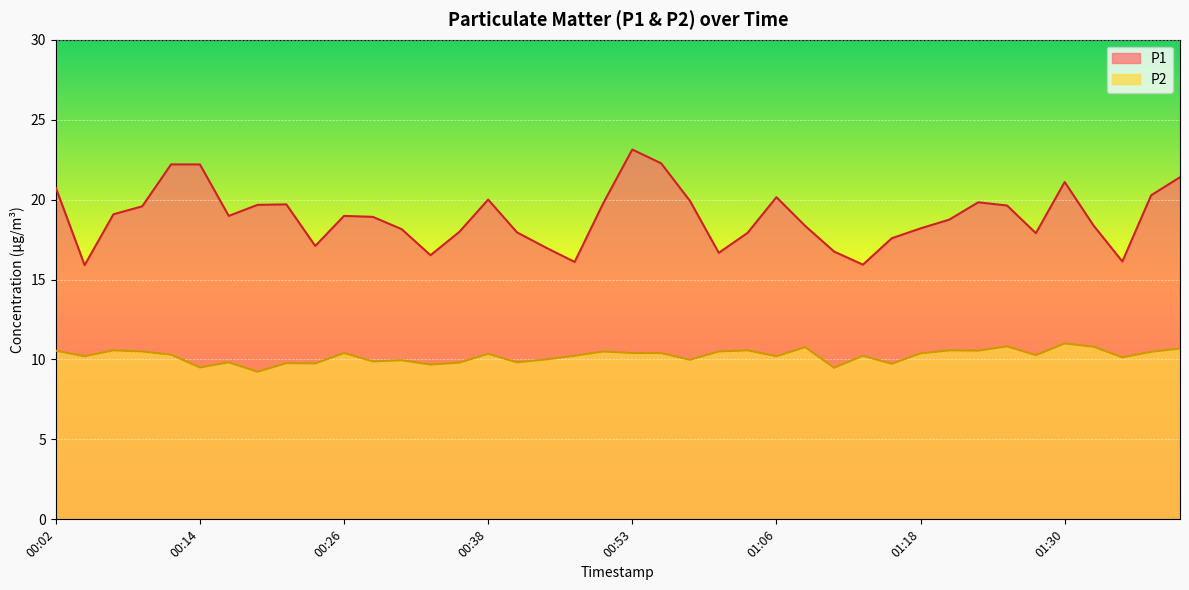

What position from the left is 00:43?

18